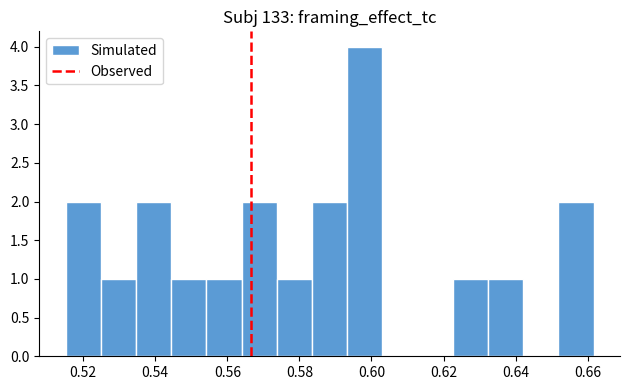

Which range on the x-axis has the tallest bar?

0.594 to 0.604